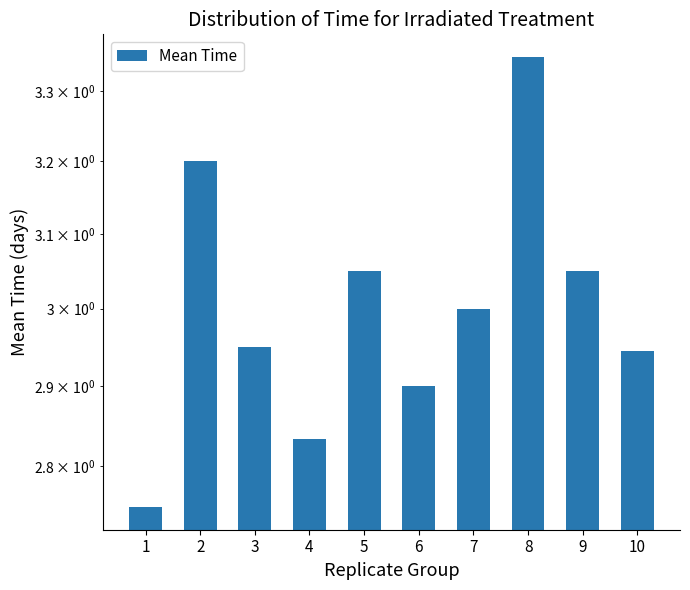

How many data points are less than 3?

5